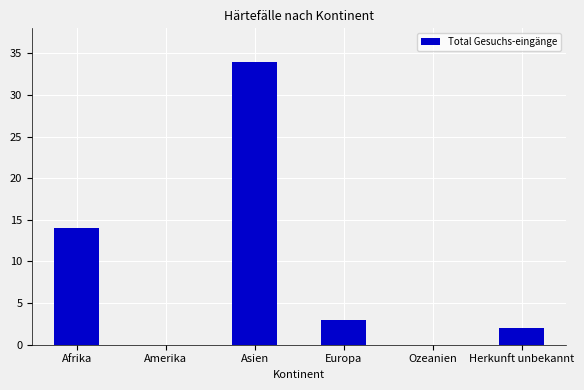

What is the maximum value shown in the chart?

34